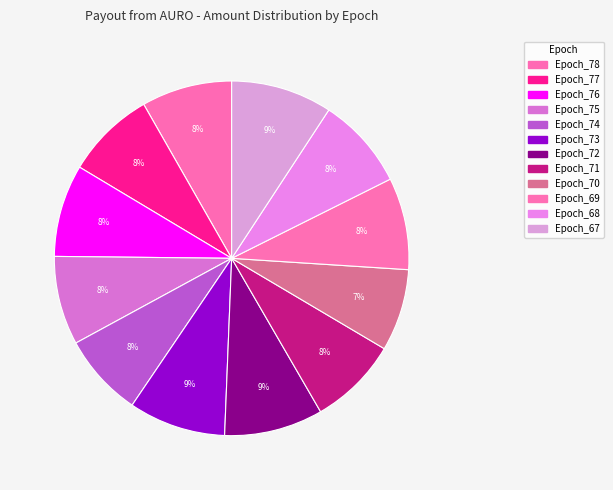

Count the number of slices in the pie.

12